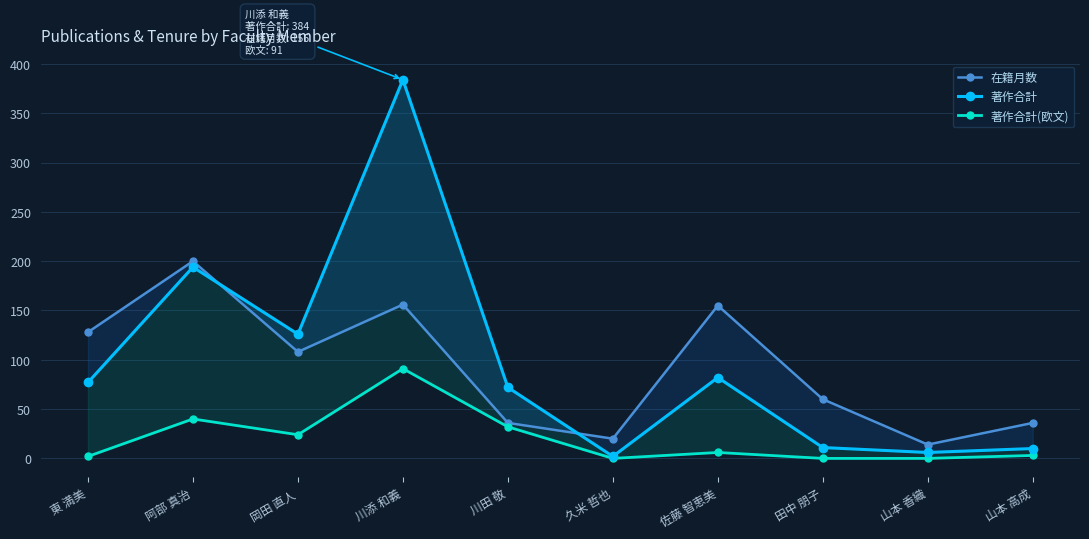

Where is the first local minimum for 著作合計?

岡田 直人